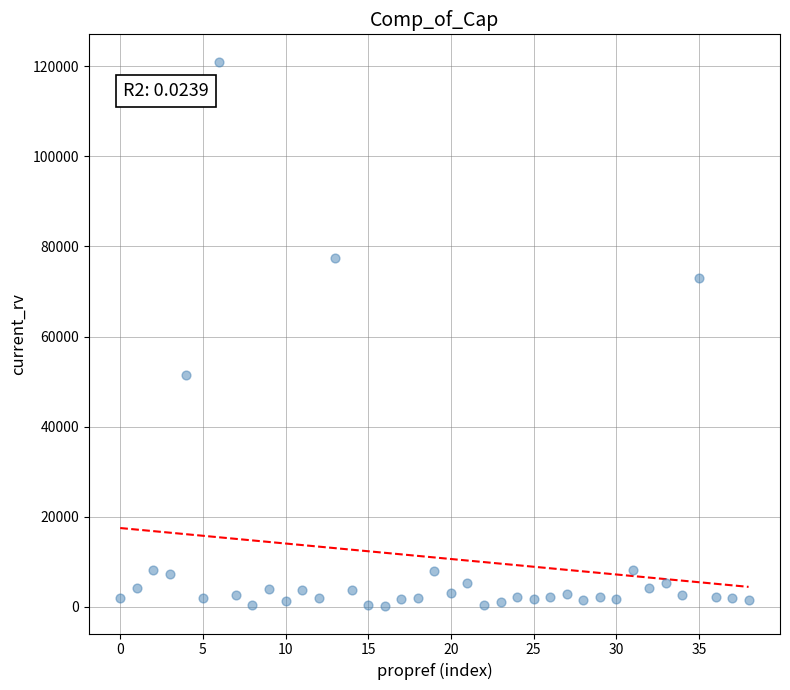

What Y value in the scatter plot is closest to 60573?

51500